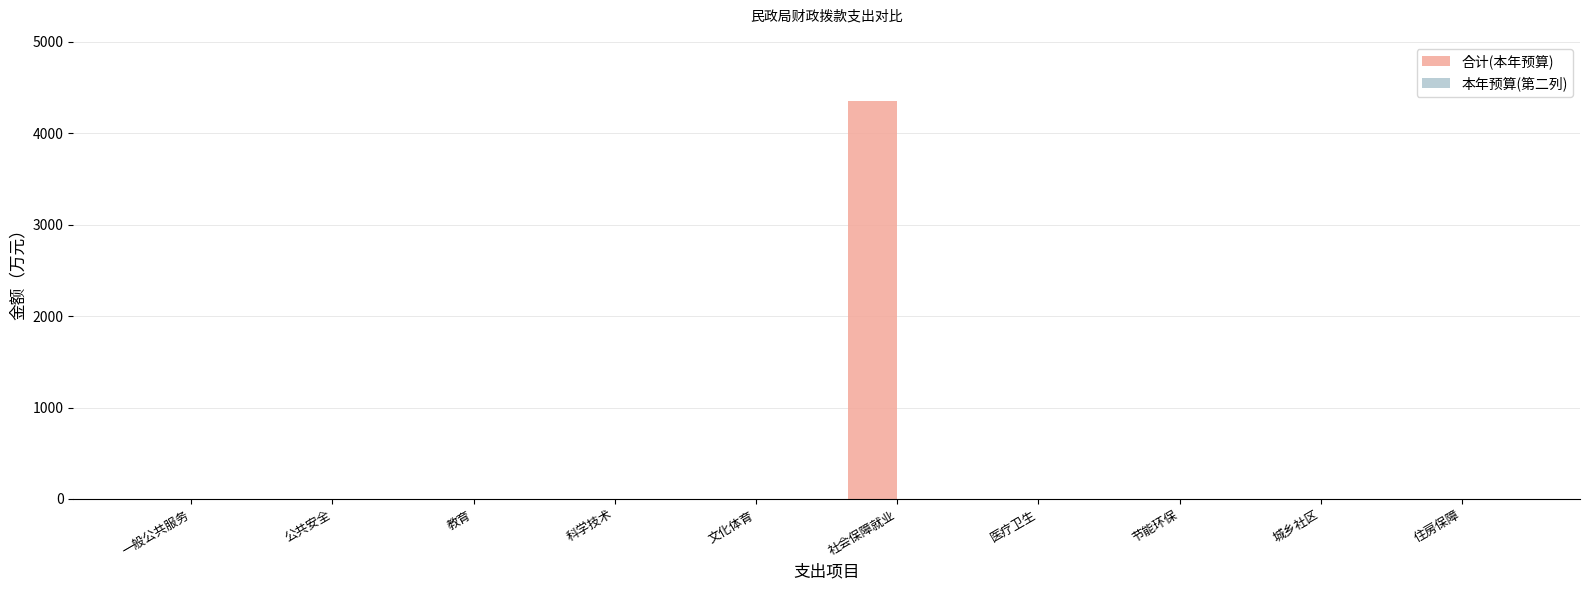

Which label corresponds to the largest value in the chart?

社会保障就业